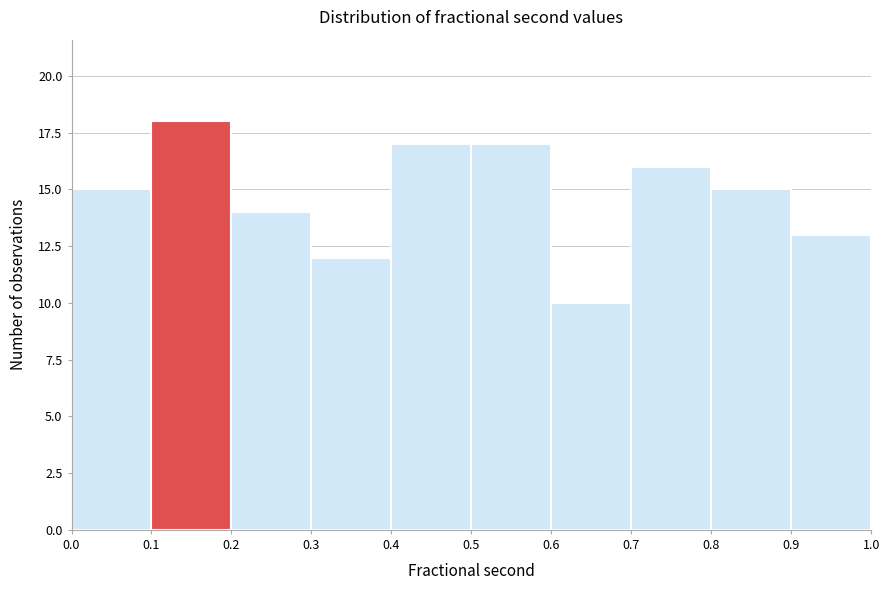

Which range on the x-axis has the tallest bar?

0.1 to 0.2